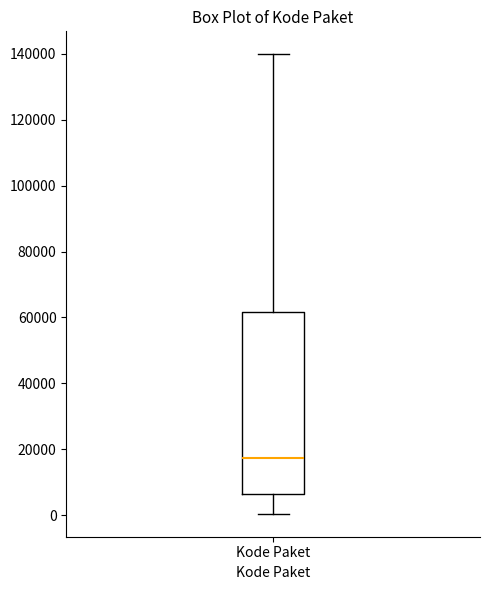

Transcribe this box plot: give where the median line is, the range the box spans, and where the two whiskers end, as read against the y-axis. The values are not printed on the chart, so give them approximately, as read against the axis.

median 18000, box 6000 to 62000, whiskers 0 to 140000